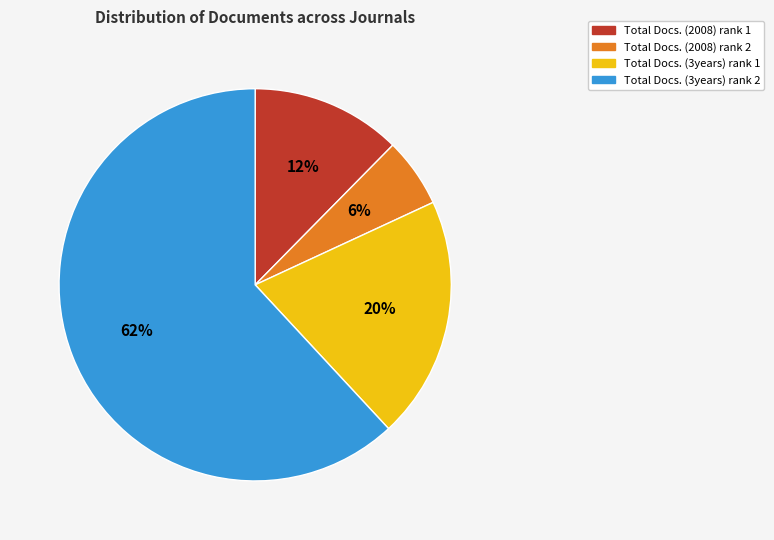

Rank the categories by value from highest to lowest.

Total Docs. (3years) rank 2, Total Docs. (3years) rank 1, Total Docs. (2008) rank 1, Total Docs. (2008) rank 2